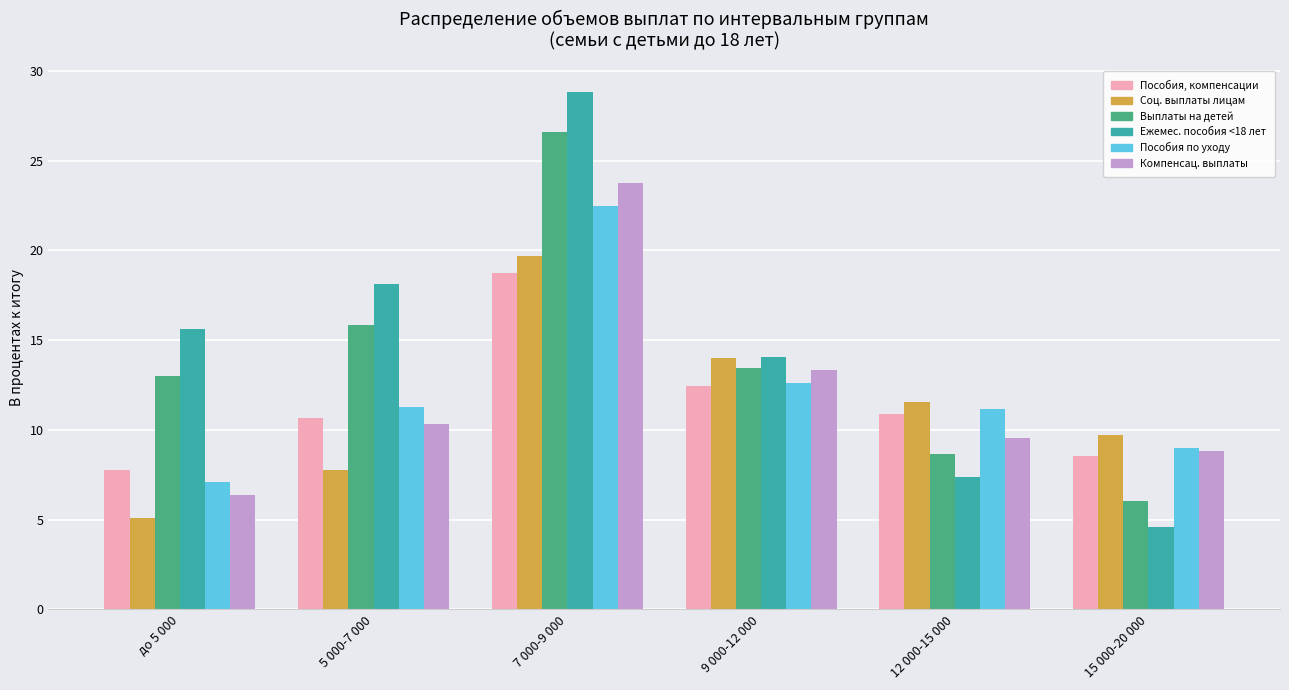

What is the label of the 2nd bar from the right?

12 000-15 000